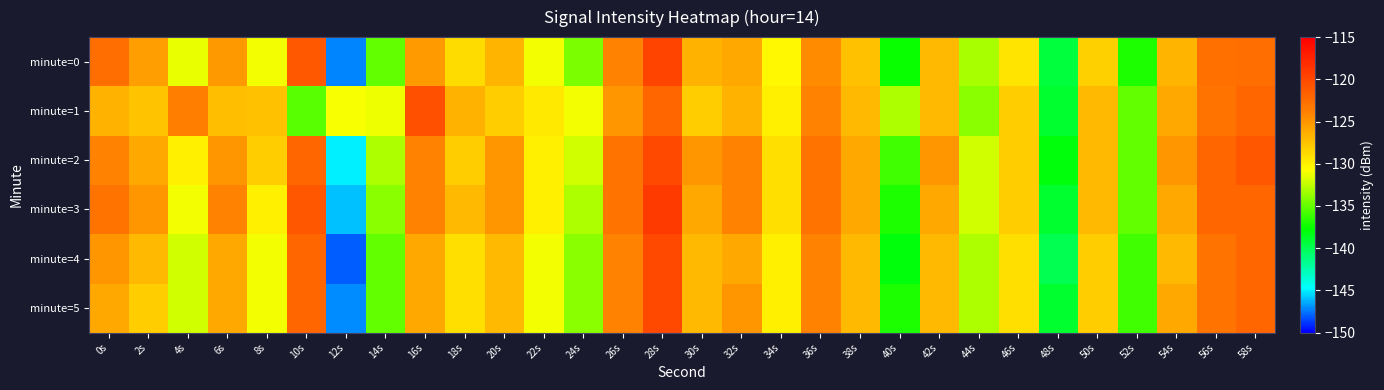

At which category does the chart reach its peak across all series?

28s